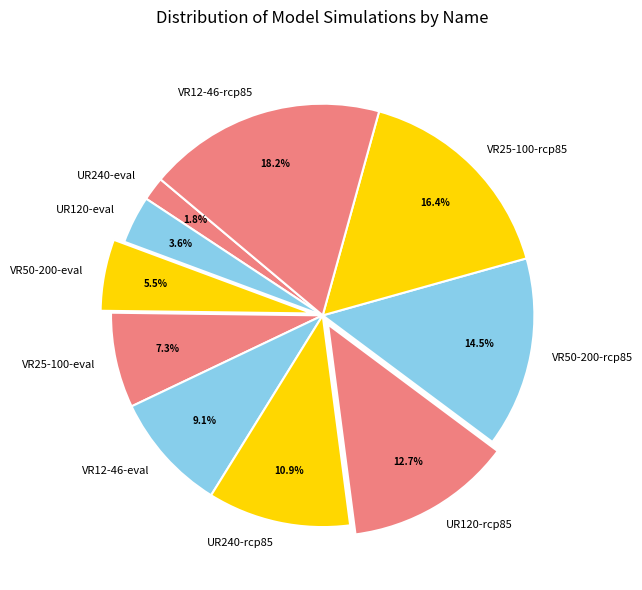

Is VR50-200-eval the majority of the pie?

No